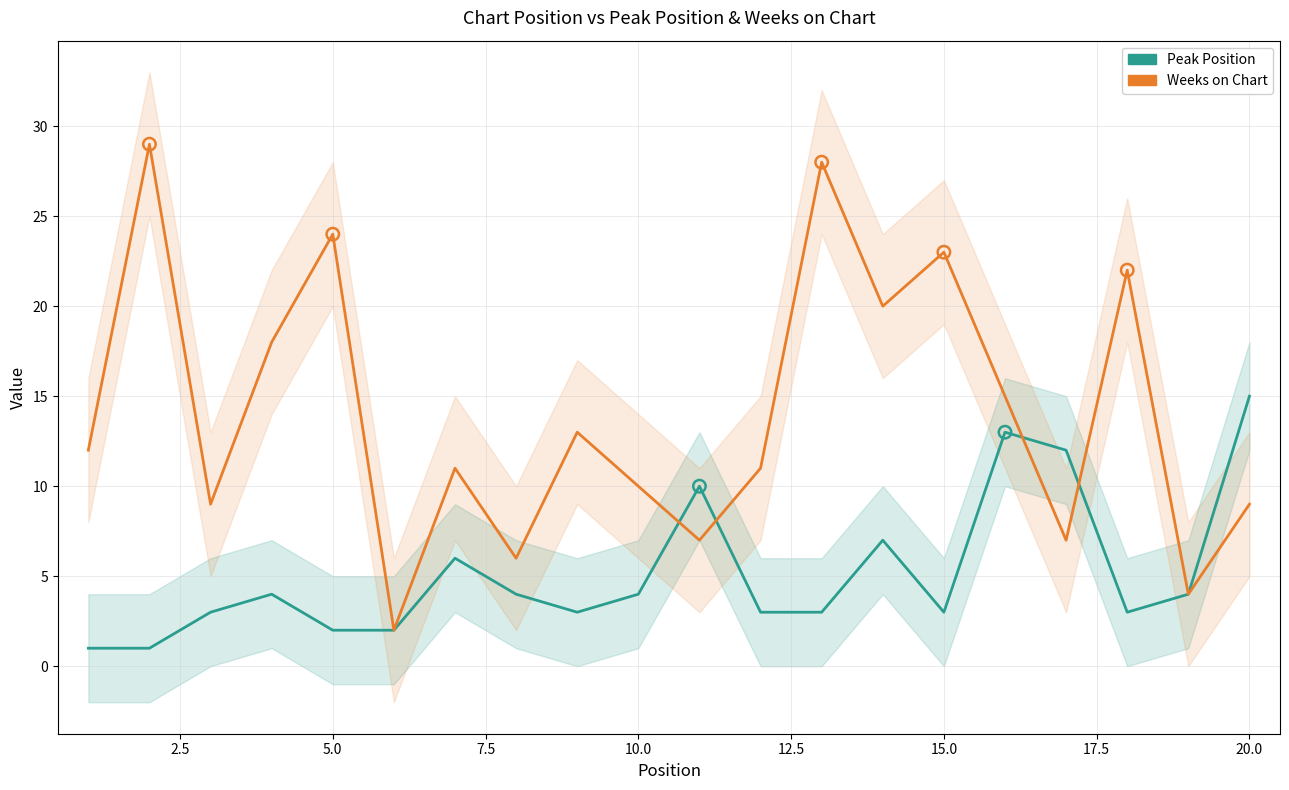

At how many categories does at least one series exceed 20?

5